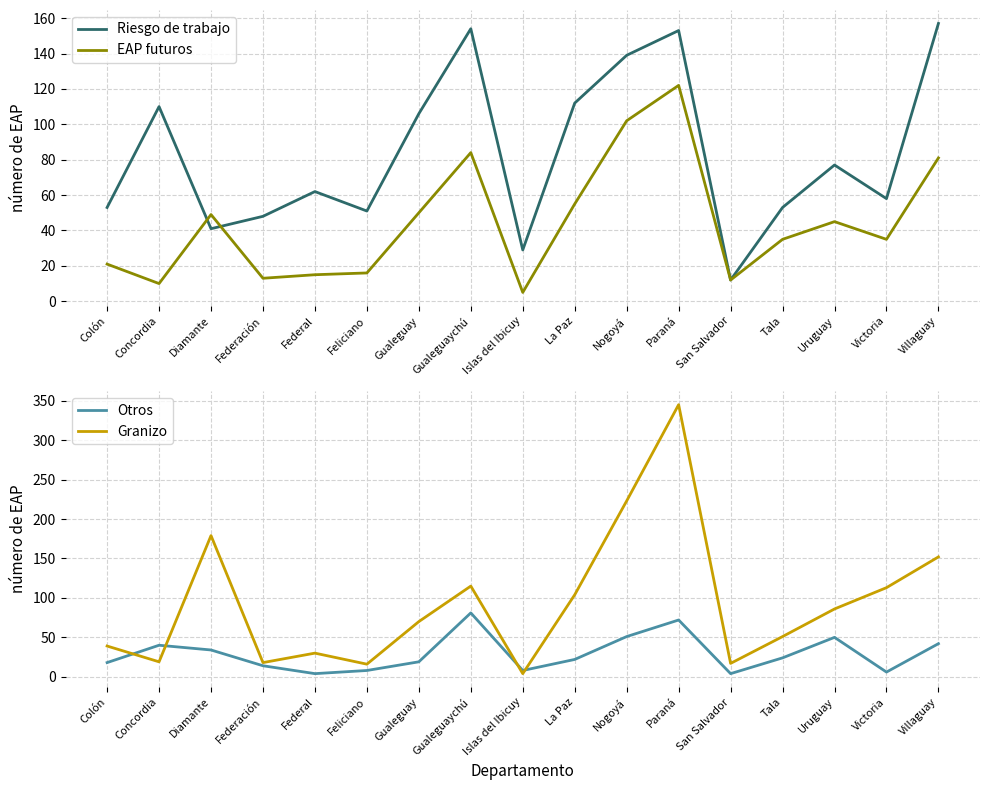

True or false: Granizo has more than 0 points higher than both neighbors.

True